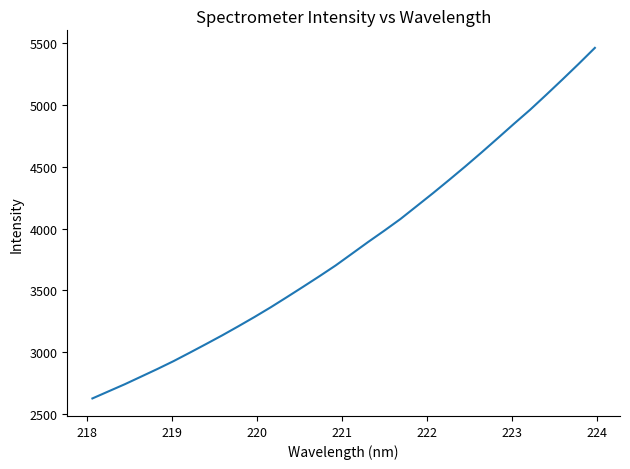

What is the difference between the maximum and minimum values?

2838.6